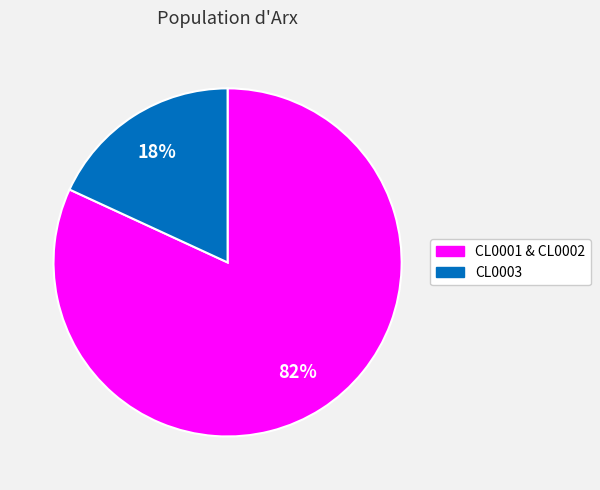

How many slices are in this pie chart?

2